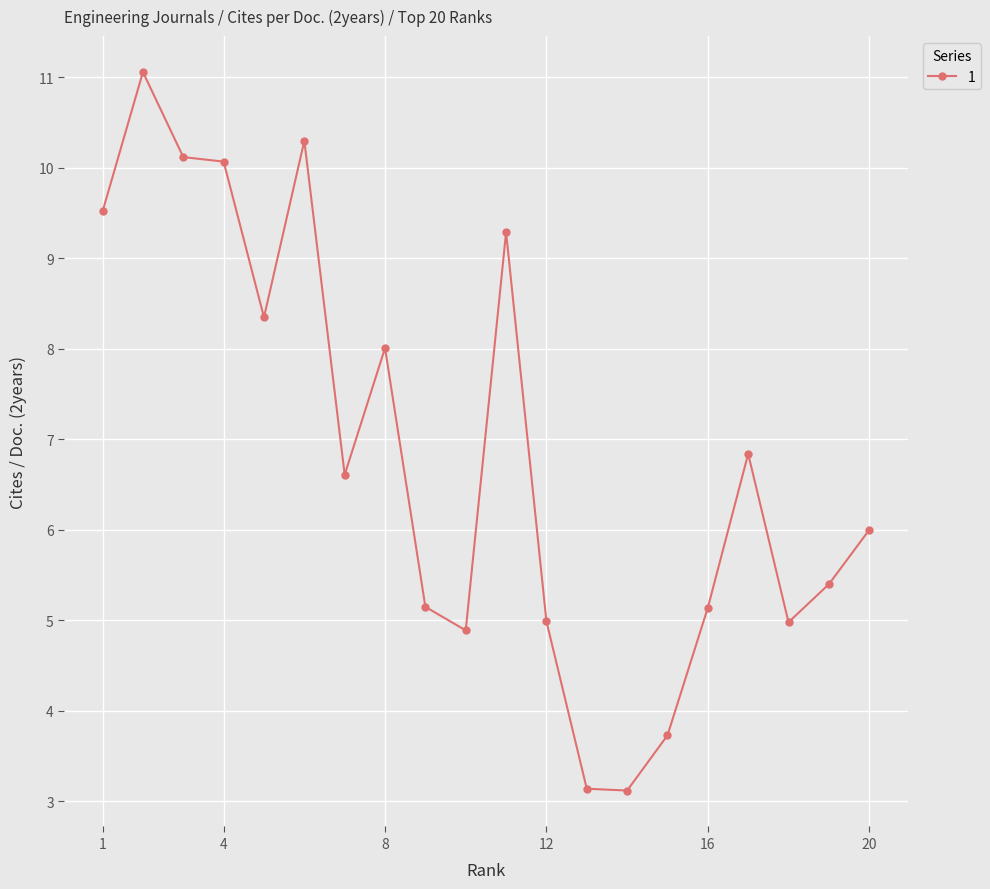

True or false: there are more than 2 points higher than both neighbors.

True